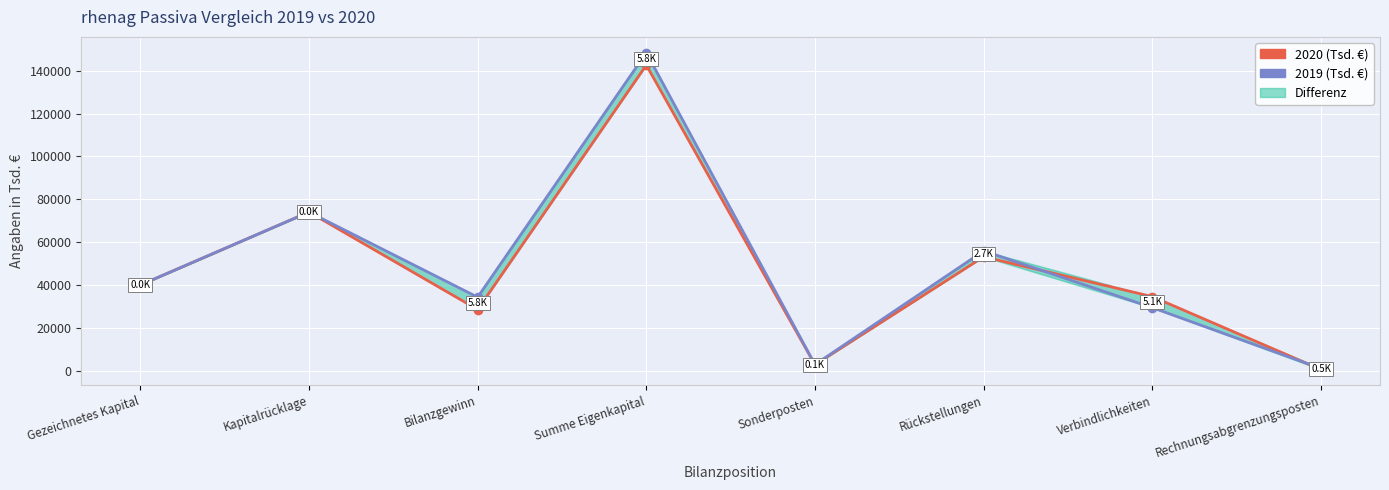

What is the sum of all 2019 (Tsd. €) values?

386108